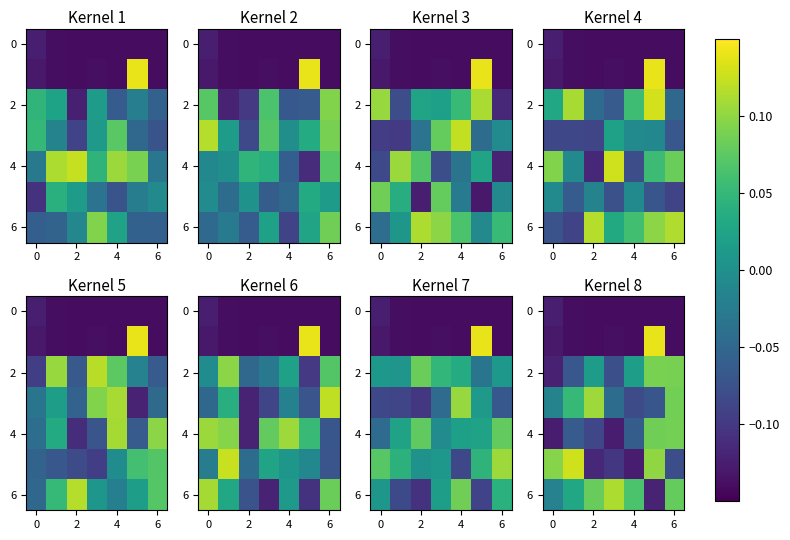

What is the sum of all 0 values?

-1.0